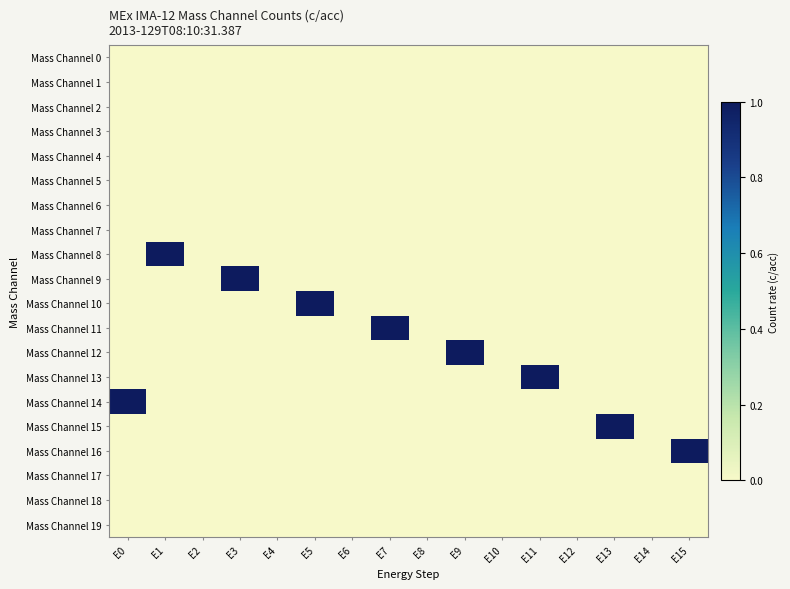

Which series has the largest total across all categories?

Mass Channel 8